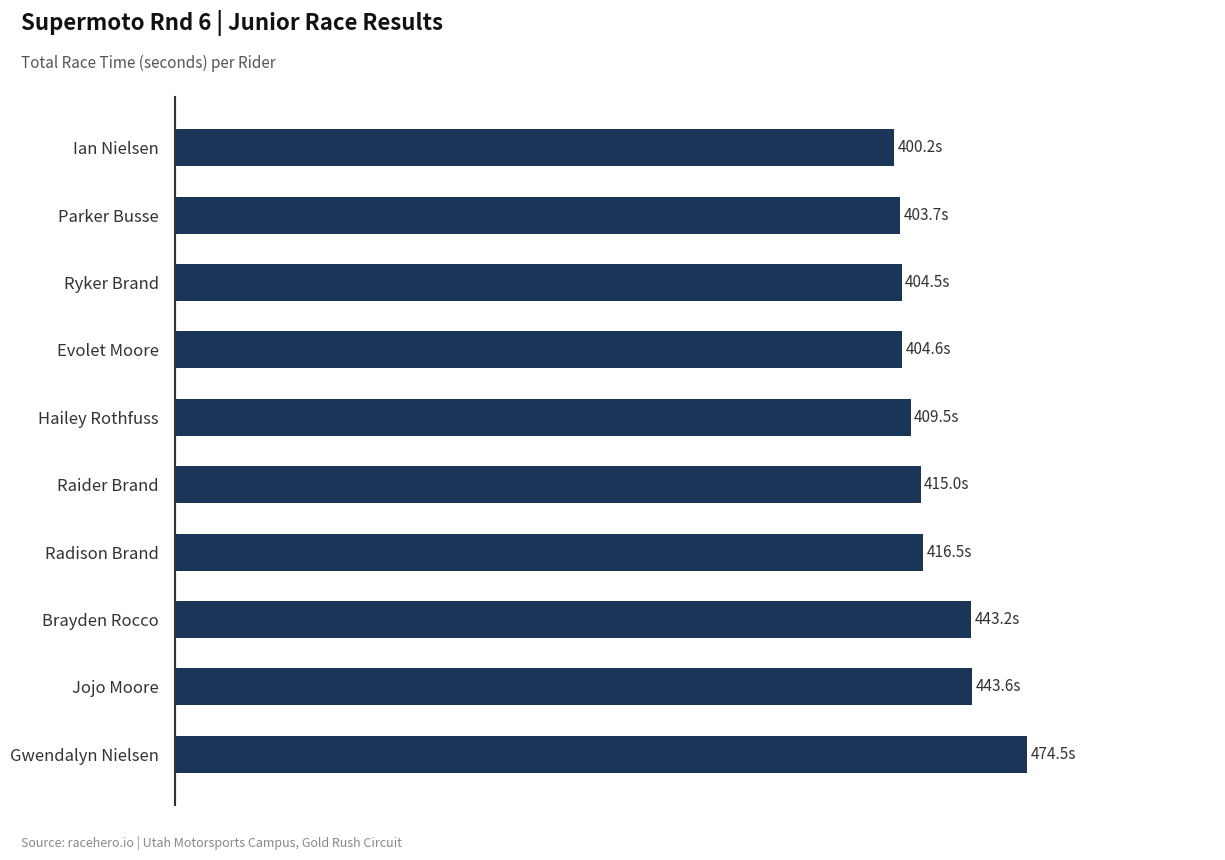

Are the bars horizontal?

Yes